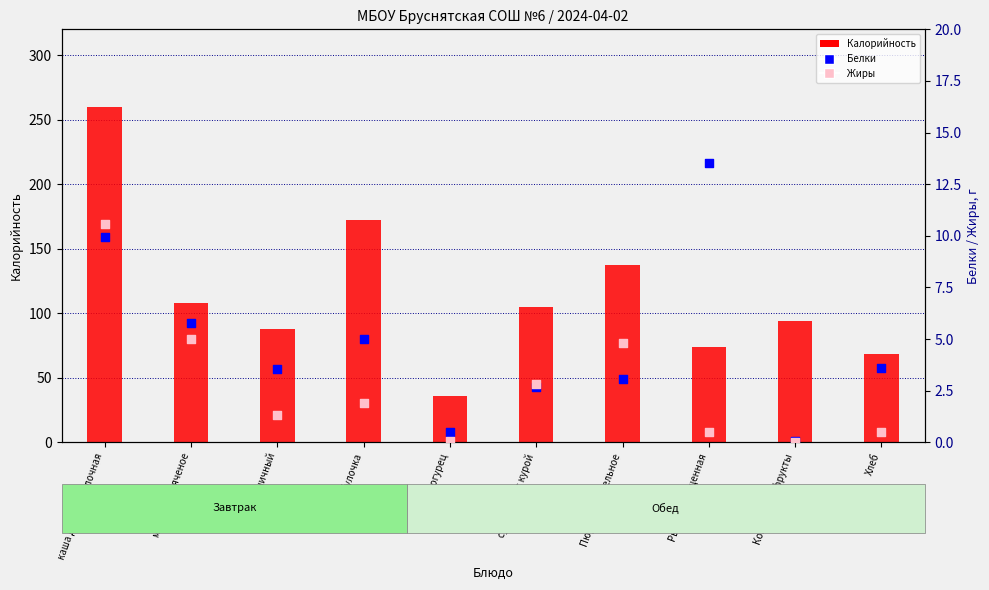

At how many categories does at least one series exceed 166?

2